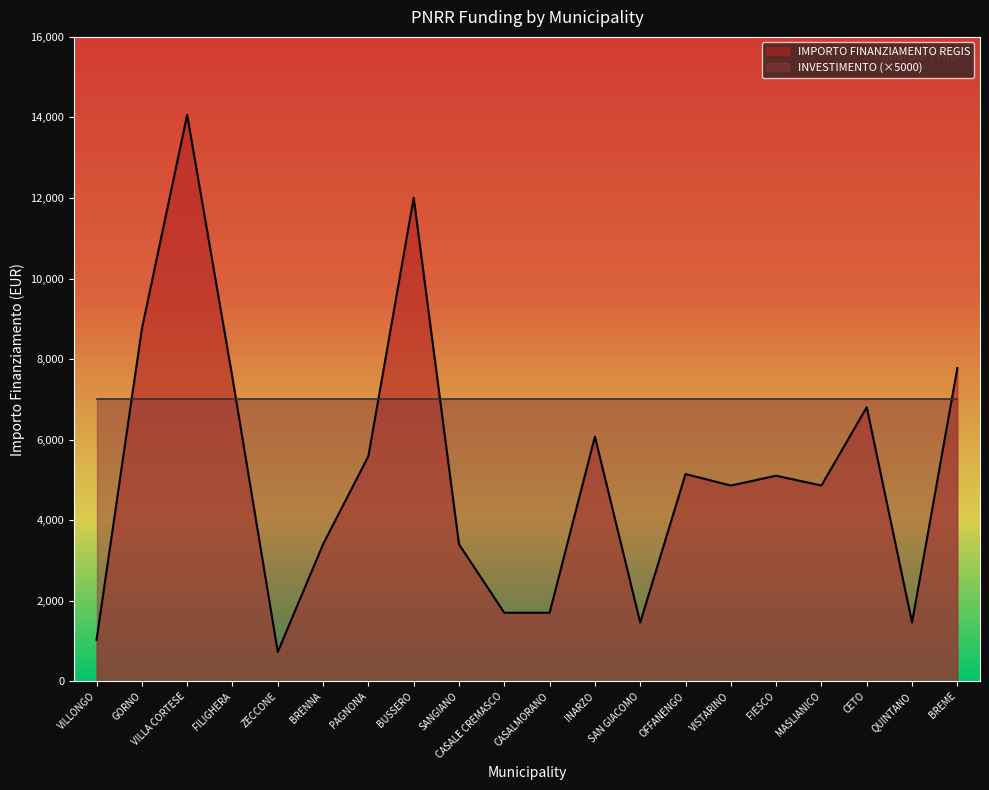

Rank the categories by value from lowest to highest.

ZECCONE, VILLONGO, SAN GIACOMO, QUINTANO, CASALE CREMASCO, CASALMORANO, BRENNA, SANGIANO, VISTARINO, MASLIANICO, FIESCO, OFFANENGO, PAGNONA, INARZO, CETO, FILIGHERA, BREME, GORNO, BUSSERO, VILLA CORTESE